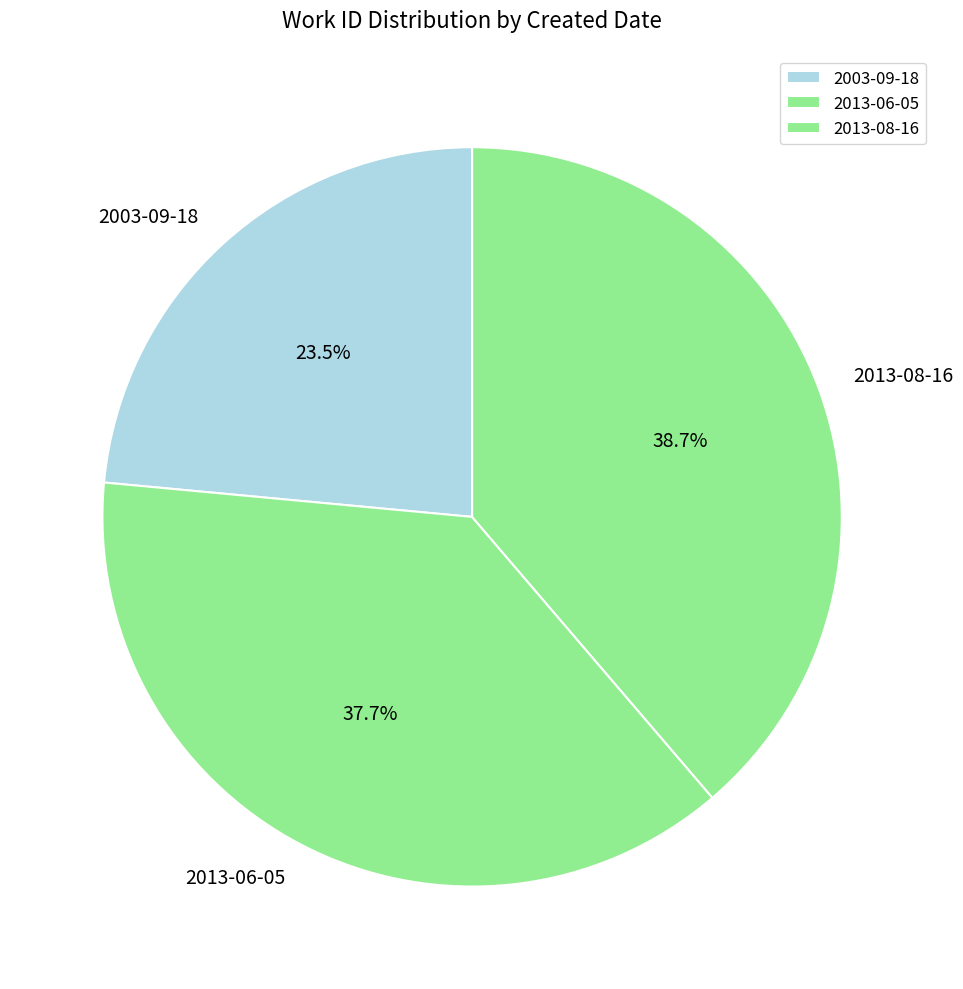

Which slice is the smallest?

2003-09-18